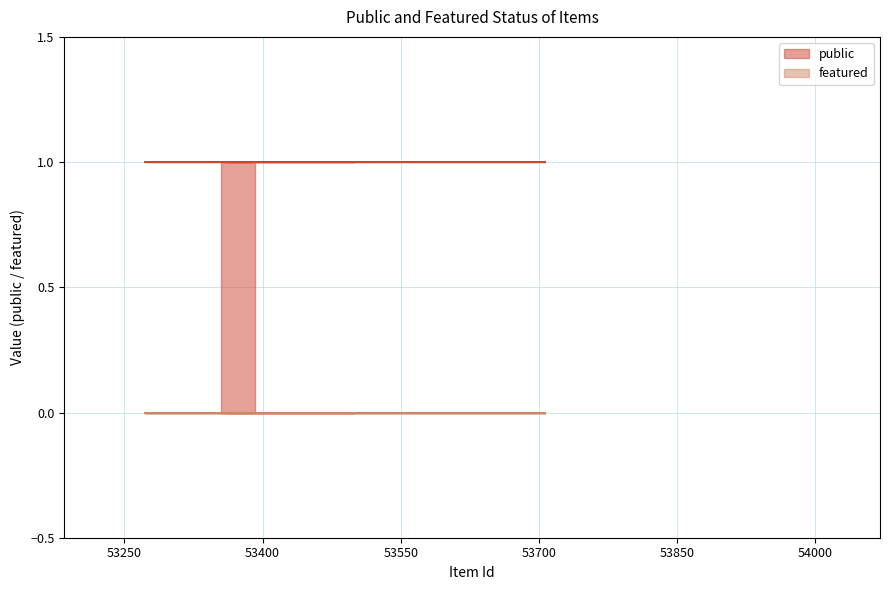

Is the value of public at 53310 greater than the value of featured at 54020?

Yes